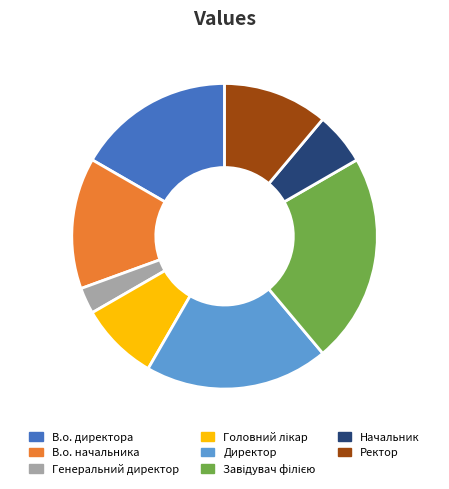

Which slice is the smallest?

Генеральний директор